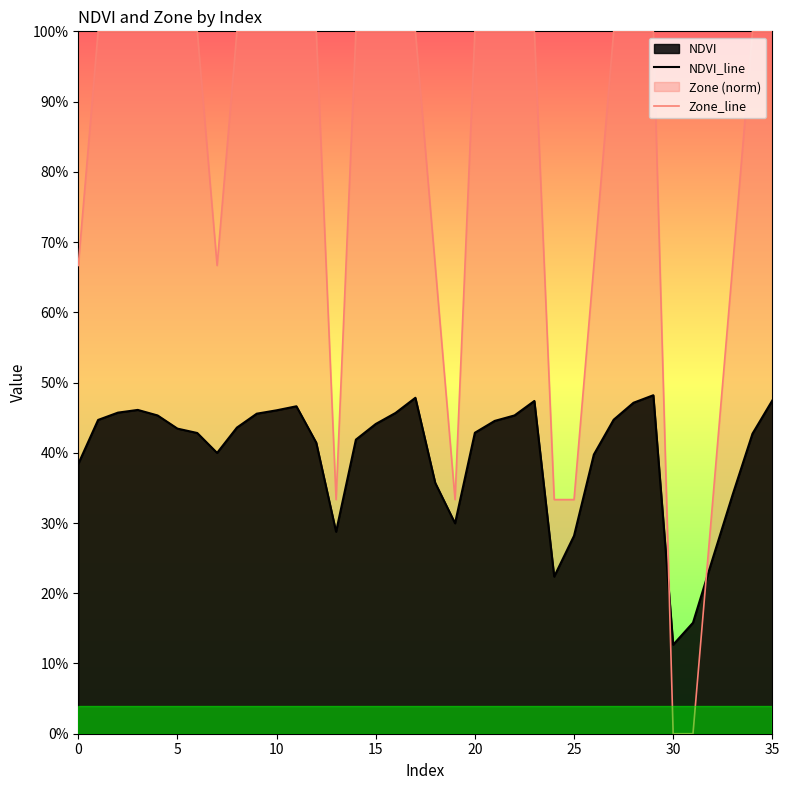

What is the difference between the second highest and minimum values in the Zone_line series?

1.0